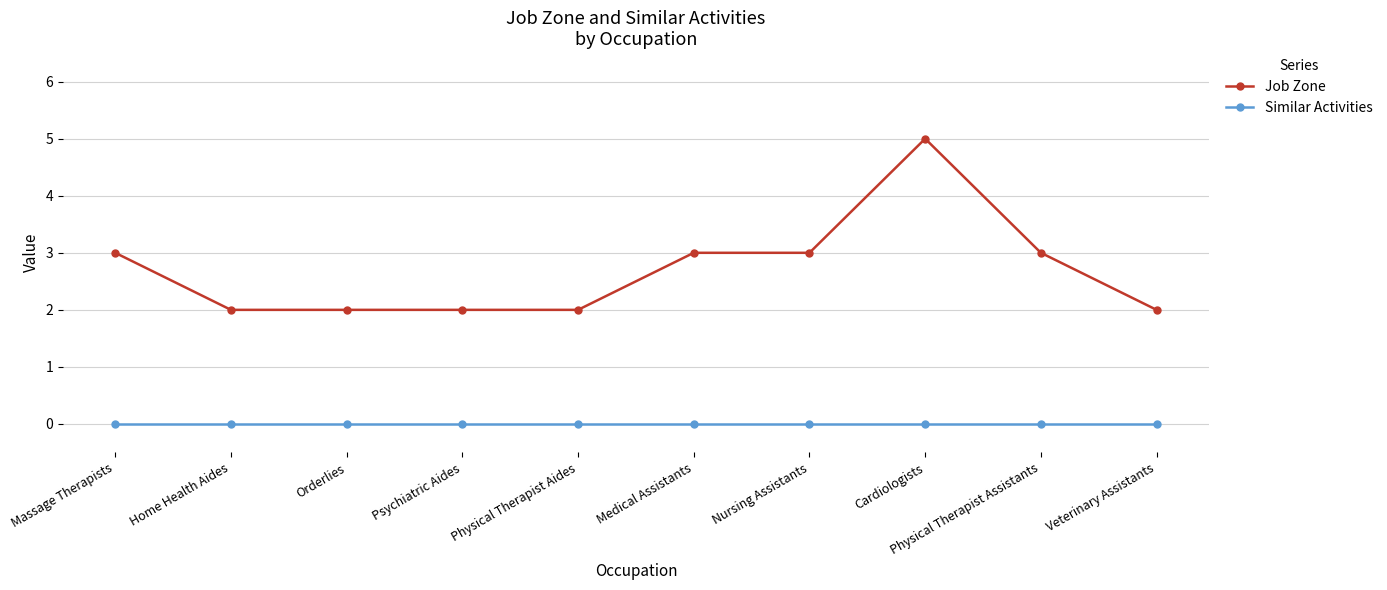

What is the label of the 9th point from the right?

Home Health Aides